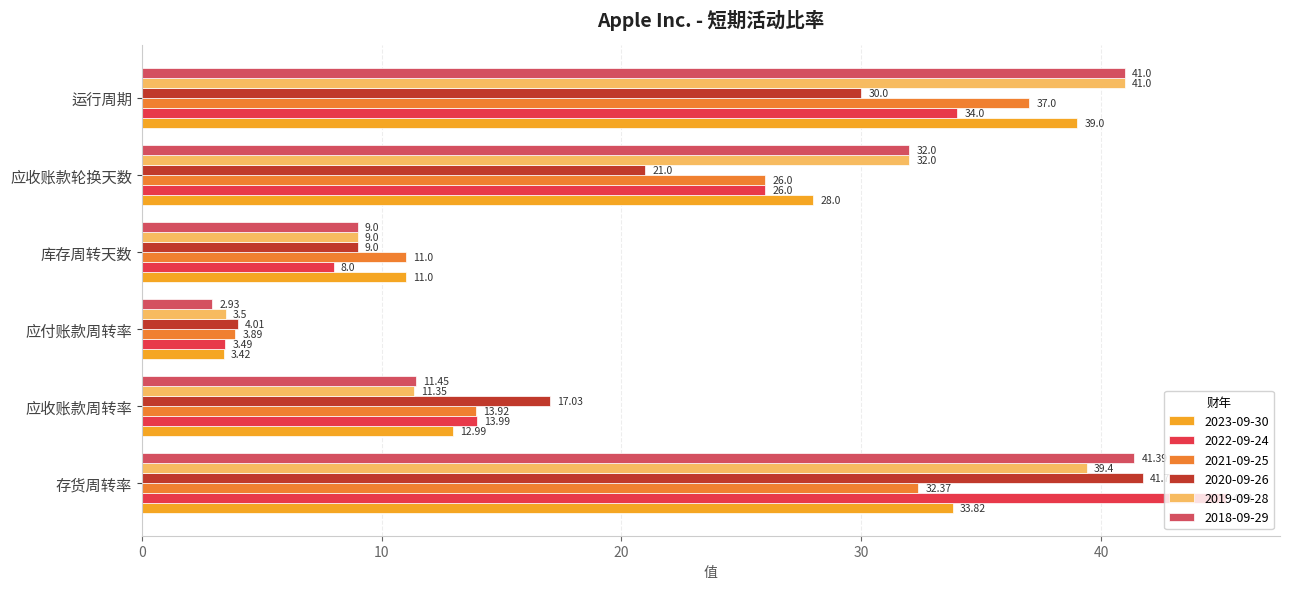

How many data points does each series have?

6